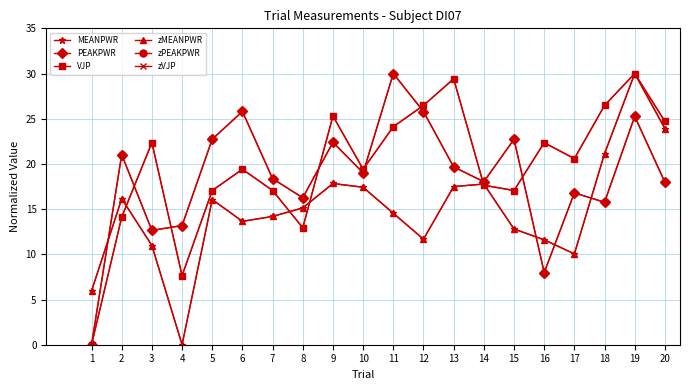

At which category is the sum across all series the highest?

19